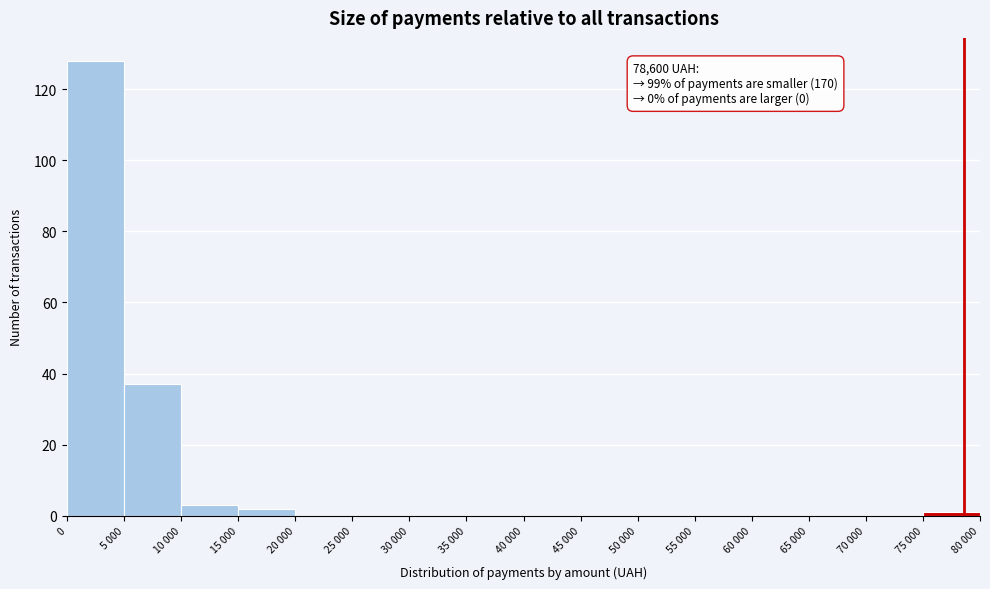

Reading left to right, transcribe all the data shown in this chart.

0=128	5 000=37	10 000=3	15 000=2	20 000=0	25 000=0	30 000=0	35 000=0	40 000=0	45 000=0	50 000=0	55 000=0	60 000=0	65 000=0	70 000=0	75 000=1